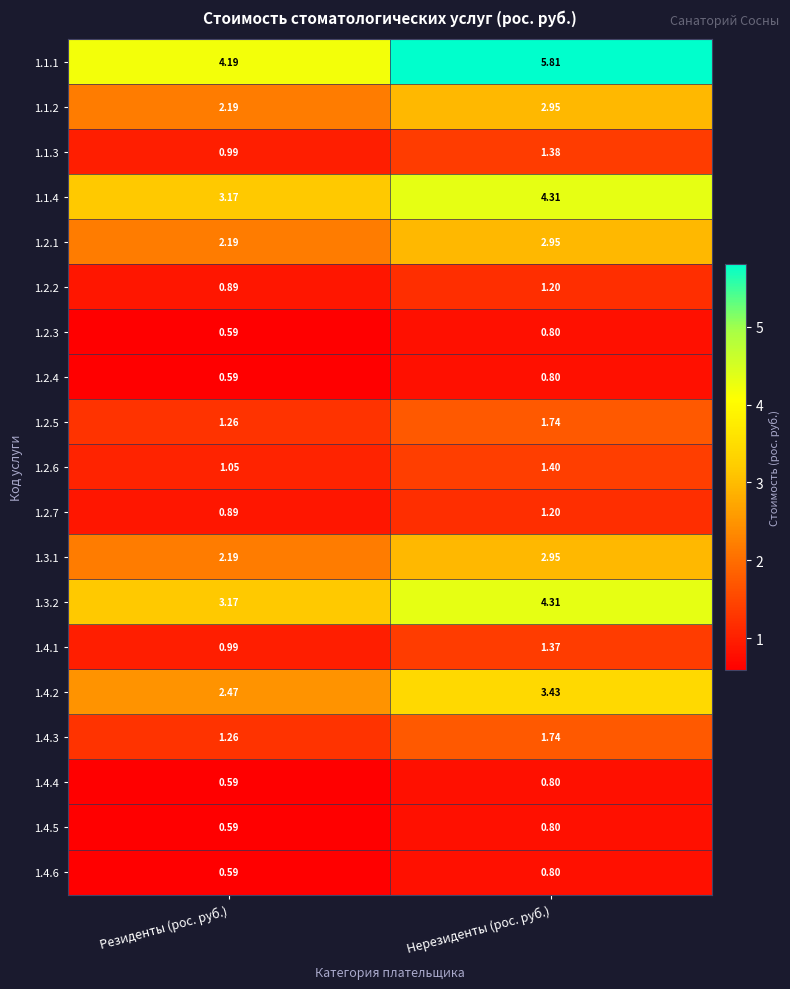

Where does the 1.4.2 series first go above 3?

Нерезиденты (рос. руб.)